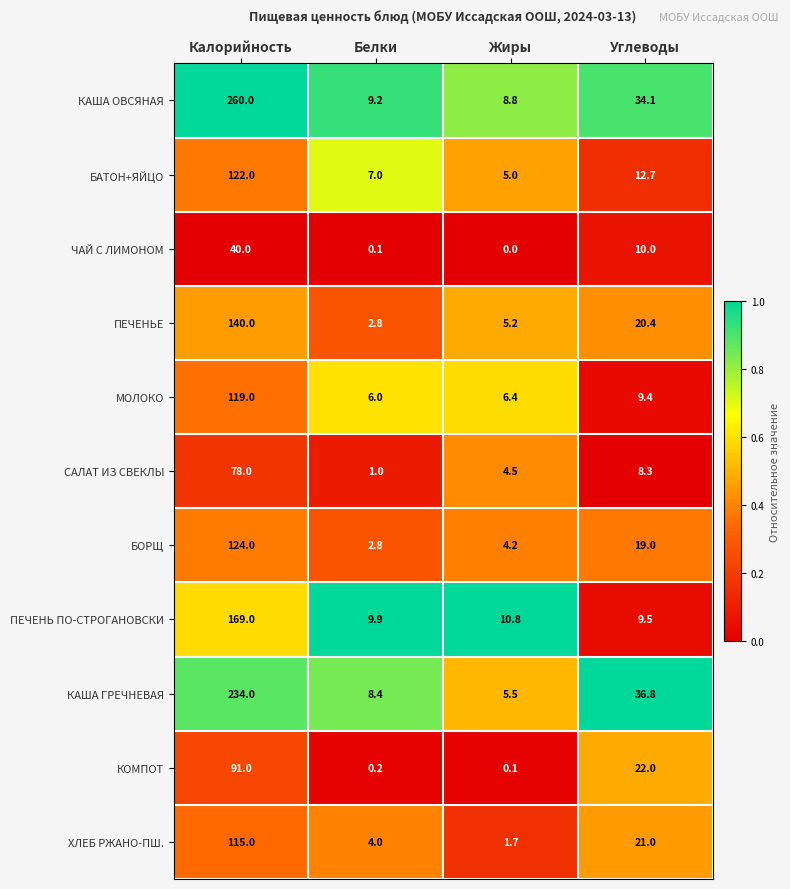

What is the average value of the БАТОН+ЯЙЦО series?

36.7